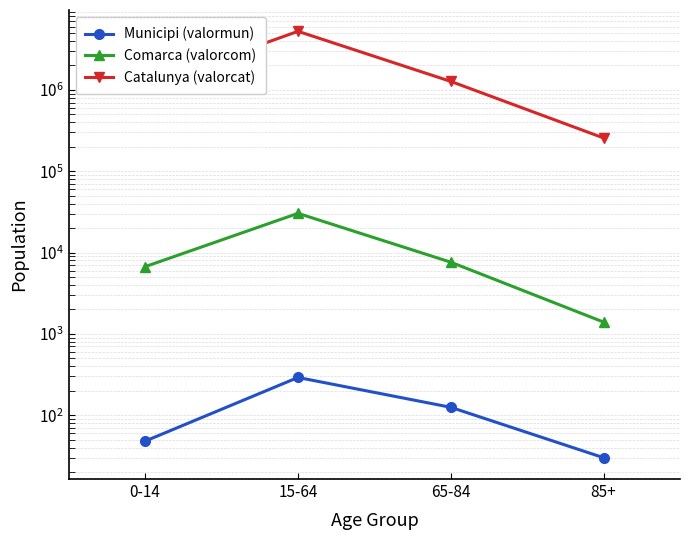

True or false: Catalunya (valorcat) and Comarca (valorcom) intersect in this chart.

False